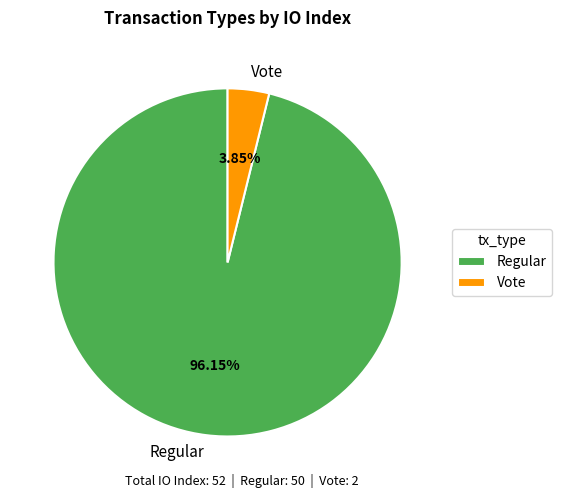

What percentage is the Regular slice, to the nearest percent?

96%